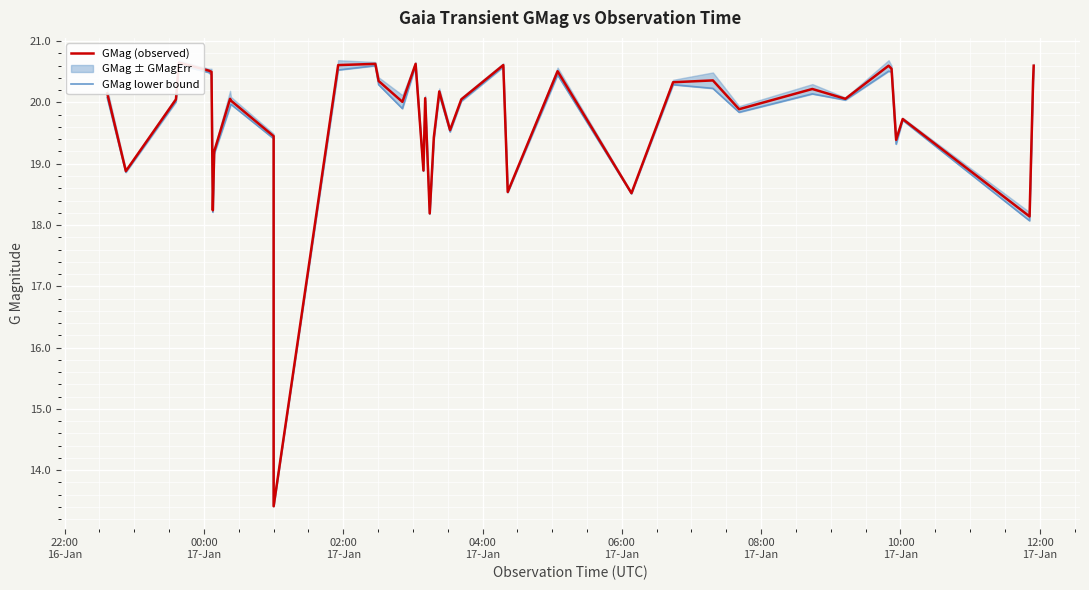

The value of GMag (observed) at 08:00
17-Jan is 5.5. True or false?

False